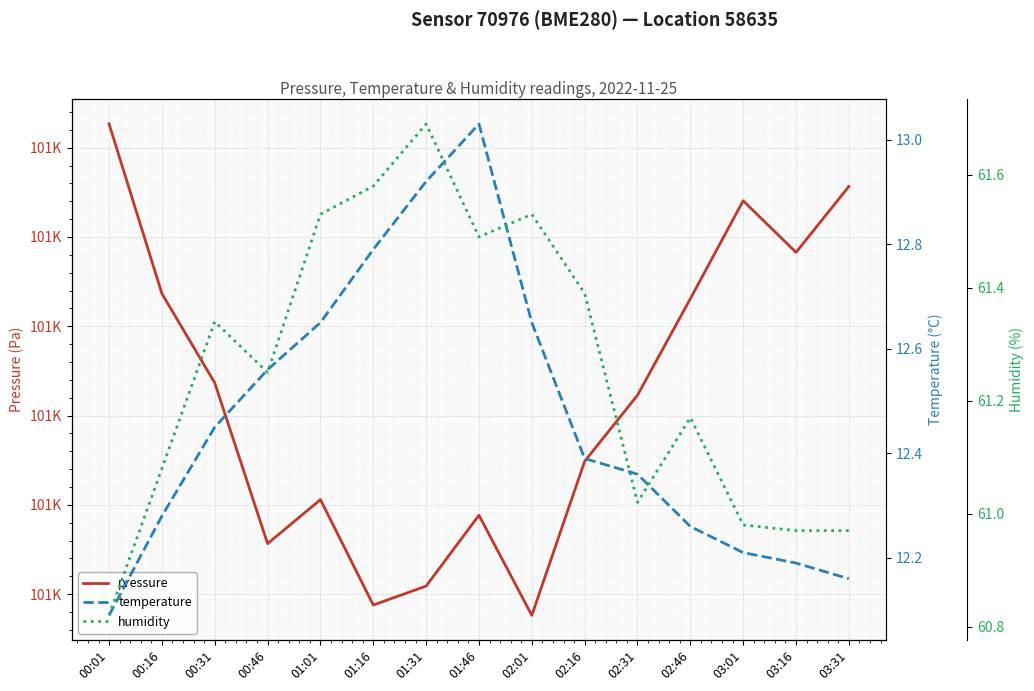

At which category does pressure reach its first local peak?

01:01